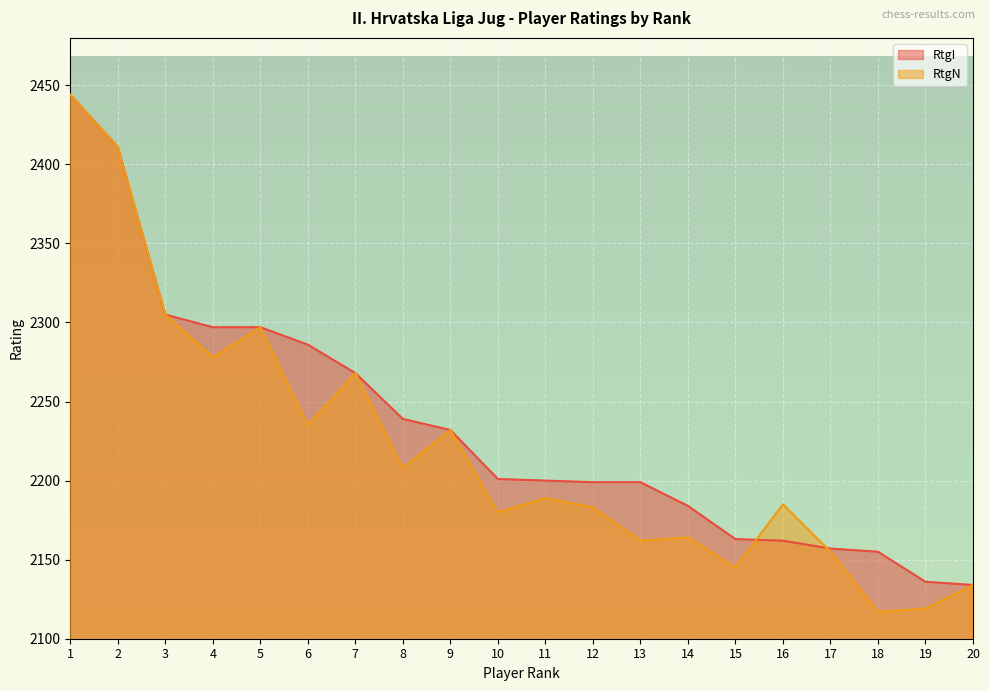

Reading left to right, list all the values displayed in this chart.

RtgI: 2444	2411	2305	2297	2297	2286	2268	2239	2232	2201	2200	2199	2199	2184	2163	2162	2157	2155	2136	2134
RtgN: 2444	2411	2305	2278	2297	2235	2268	2208	2232	2180	2189	2183	2162	2164	2145	2185	2155	2117	2119	2134